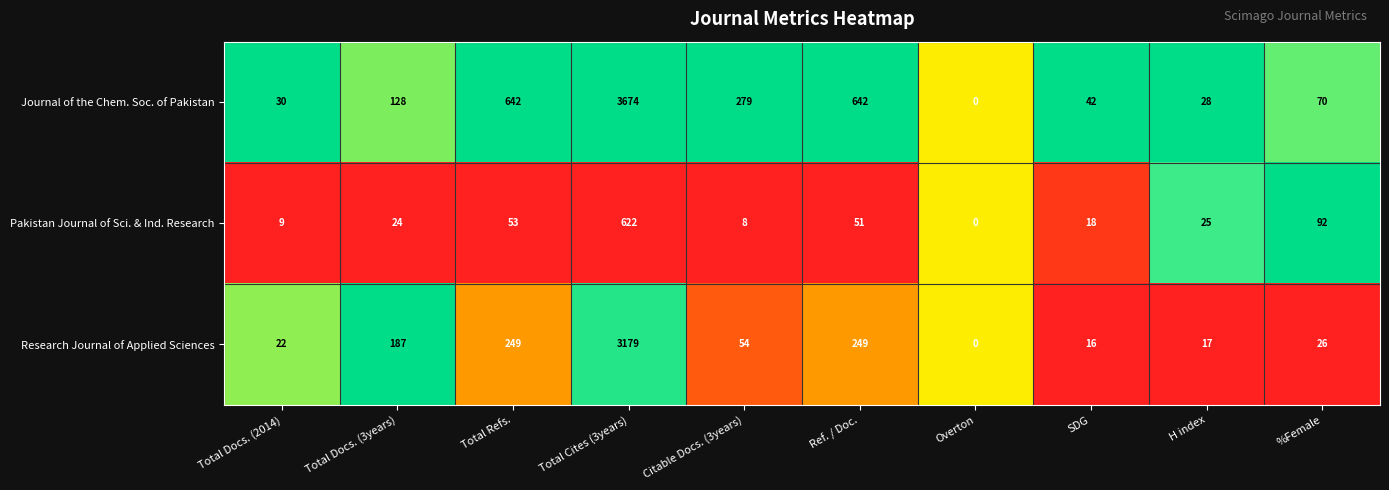

What is the difference between the maximum and second lowest values in the Journal of the Chem. Soc. of Pakistan series?

3646